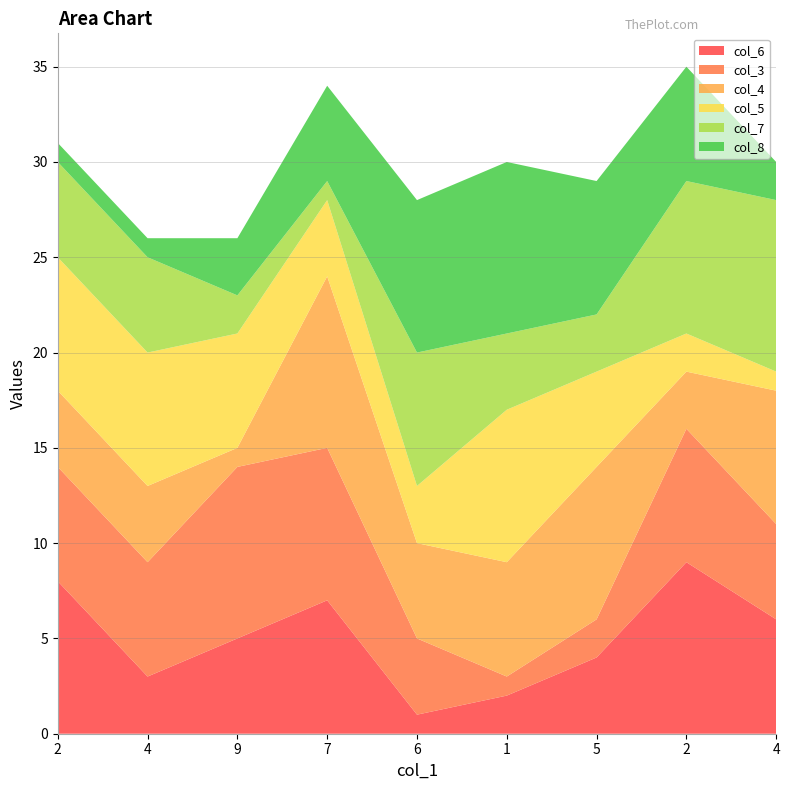

Reading left to right, transcribe all the data shown in this chart.

col_6: 8	3	5	7	1	2	4	9	6
col_3: 6	6	9	8	4	1	2	7	5
col_4: 4	4	1	9	5	6	8	3	7
col_5: 7	7	6	4	3	8	5	2	1
col_7: 5	5	2	1	7	4	3	8	9
col_8: 1	1	3	5	8	9	7	6	2